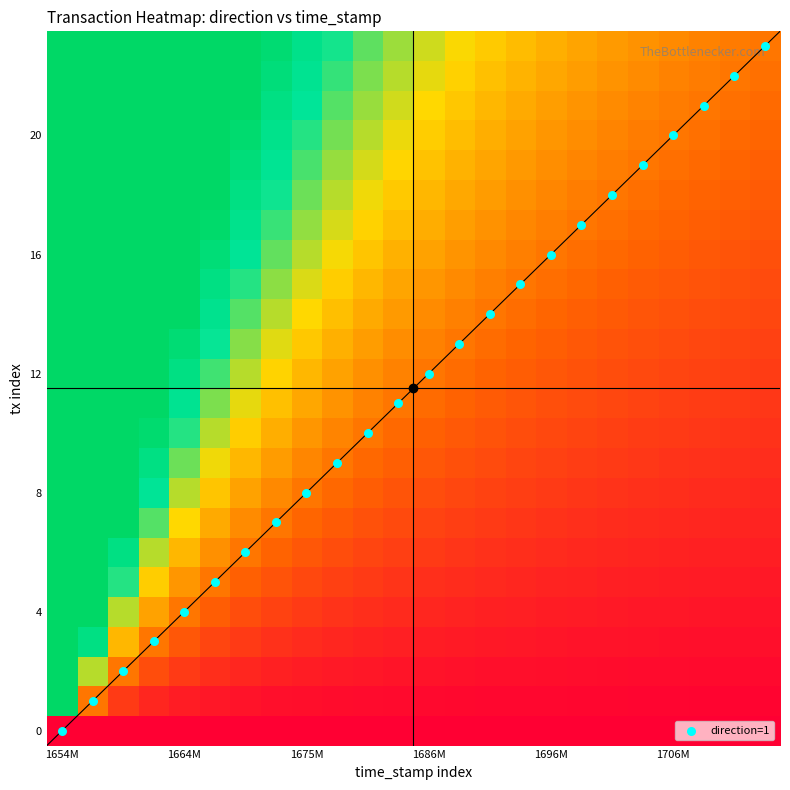

How many categories are shown in the chart?

24